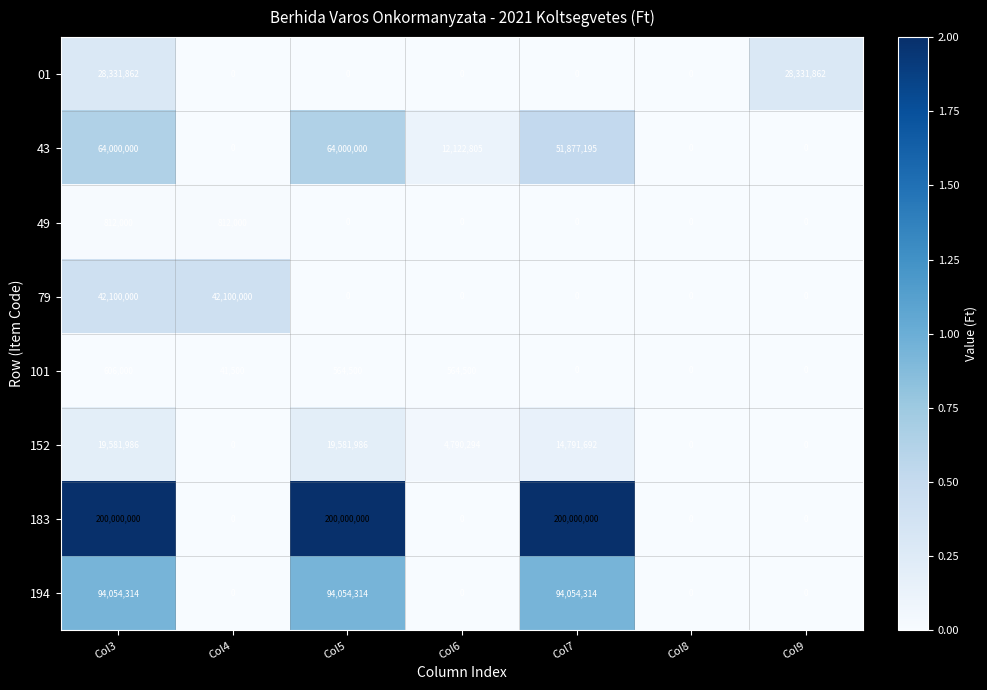

At which category is the sum across all series the highest?

Col3